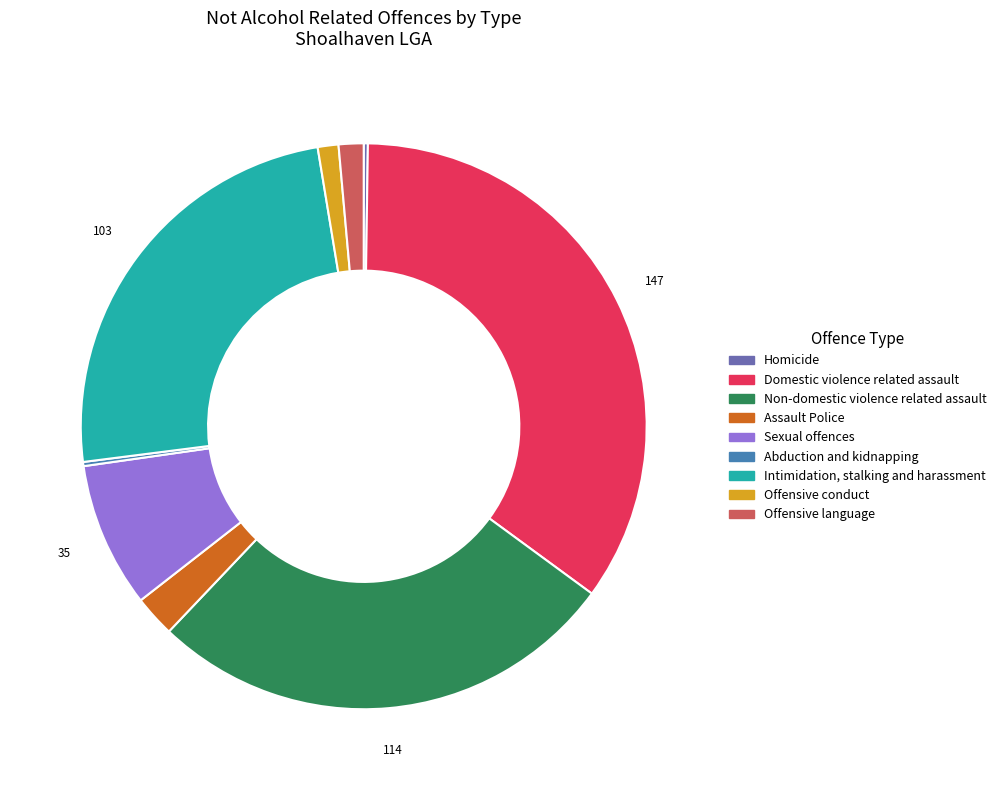

Is the sum of Offensive conduct and Sexual offences greater than half?

No